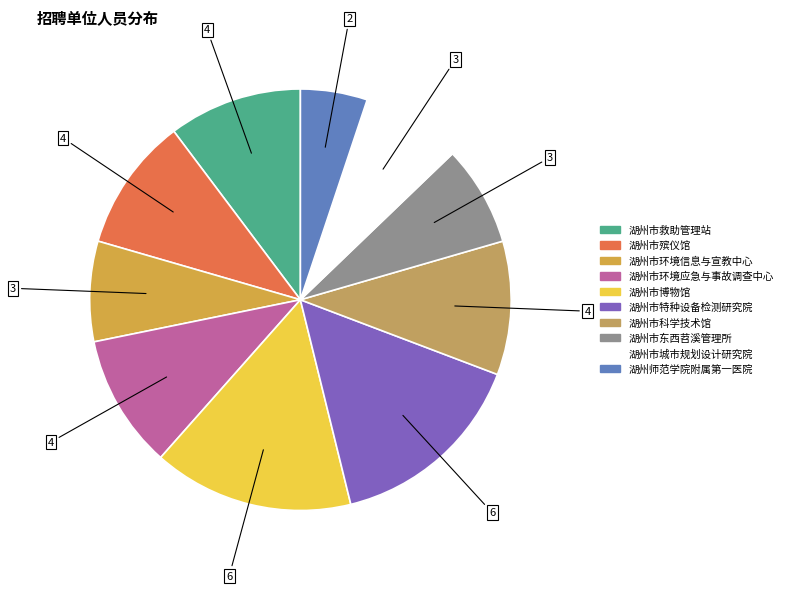

Count the number of slices in the pie.

10